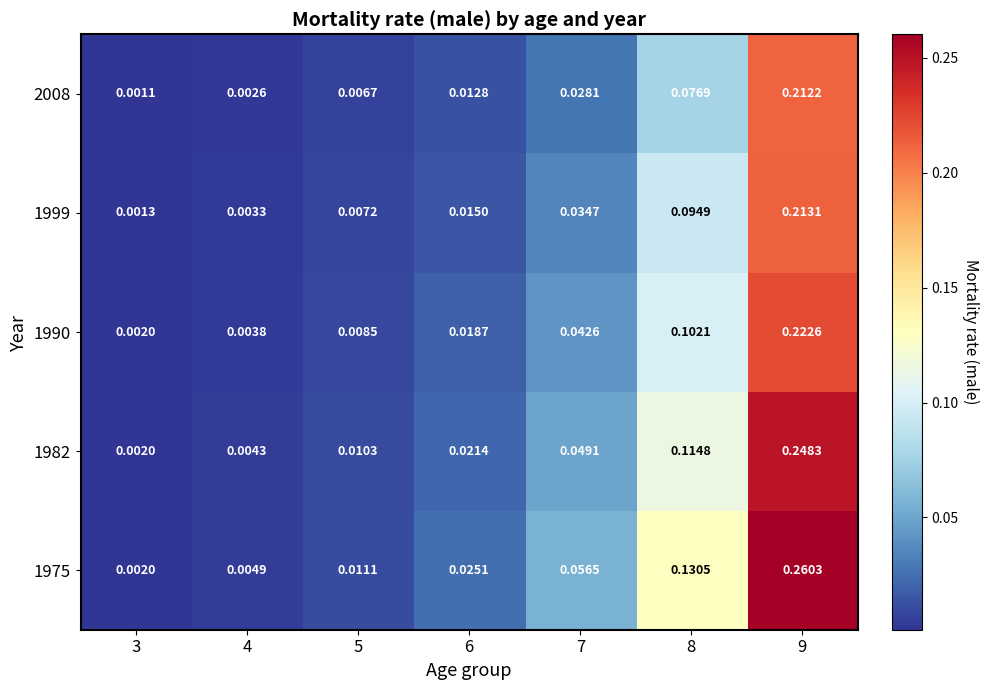

How many distinct data groups are displayed?

5